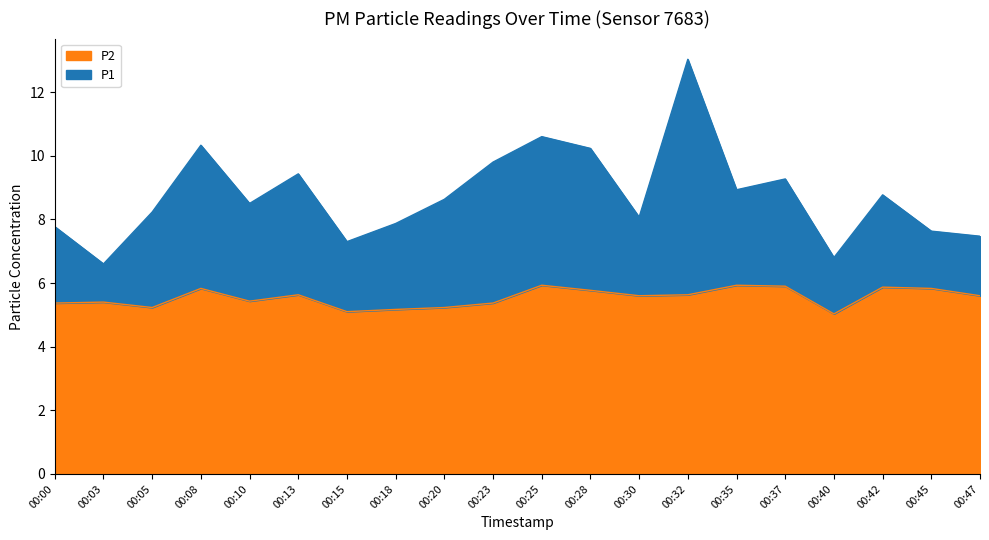

What are all the series names shown in the legend?

P2, P1